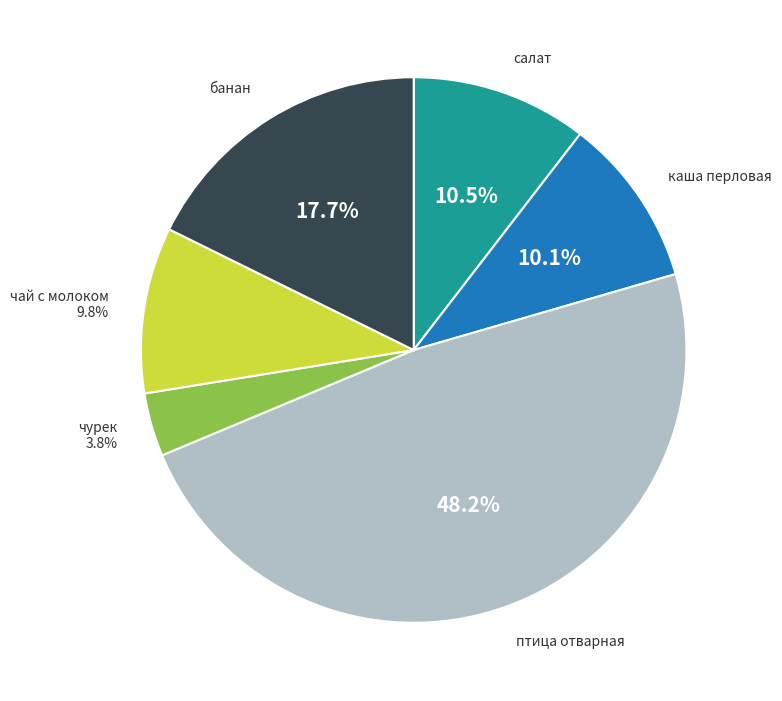

Is there any slice that represents more than half of the pie?

No